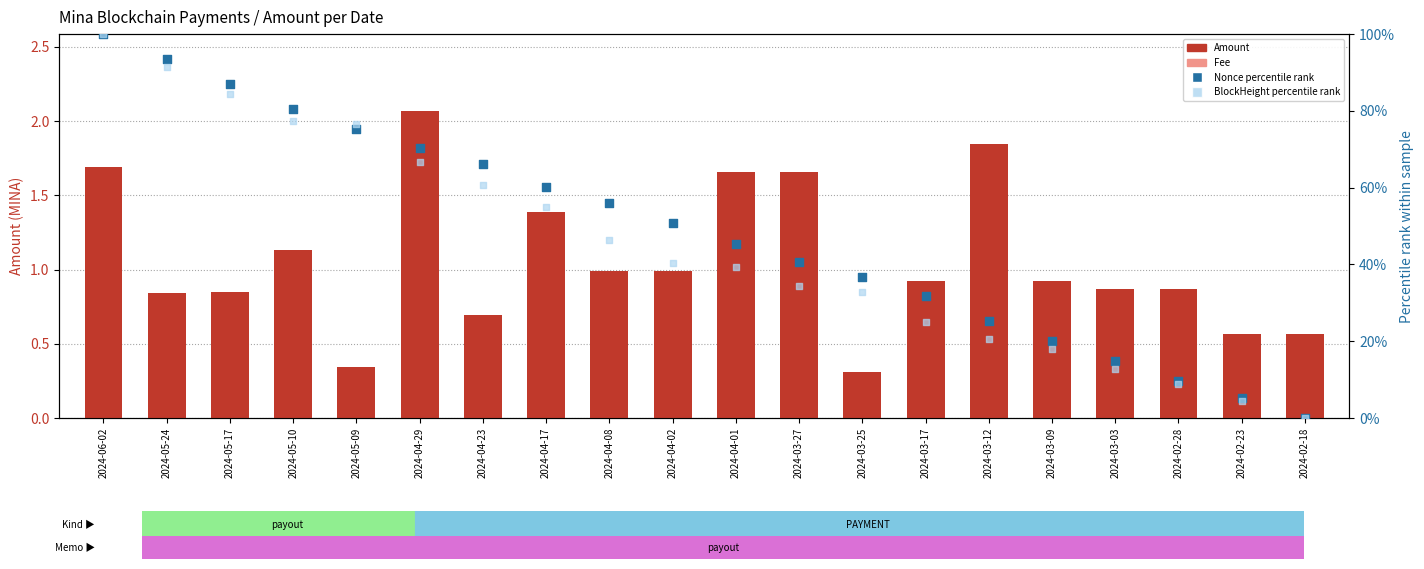

Which series has the largest total across all categories?

Nonce percentile rank